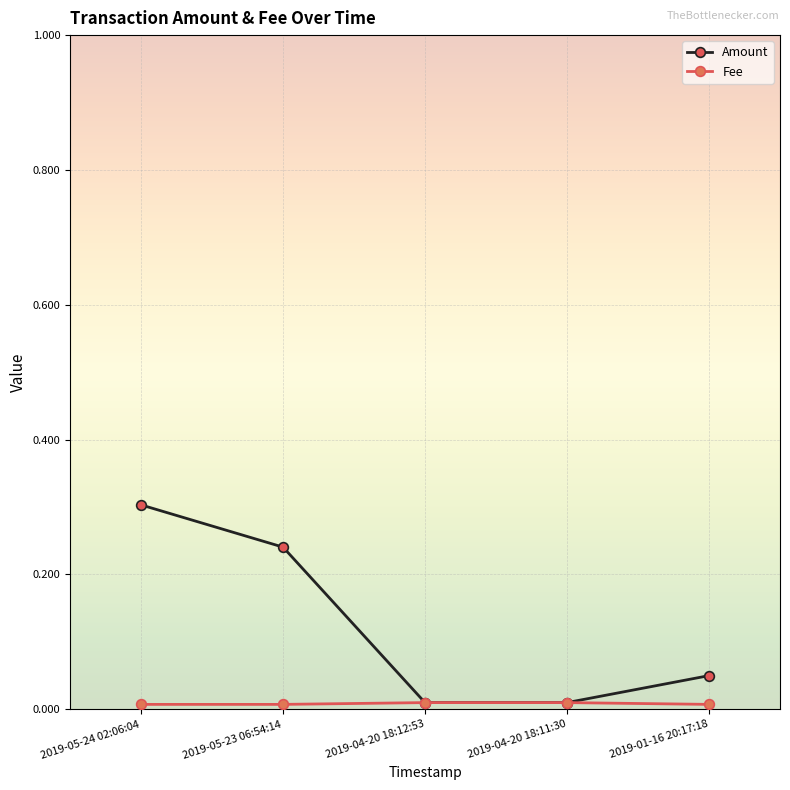

True or false: Amount has more than 1 interior local peaks.

False